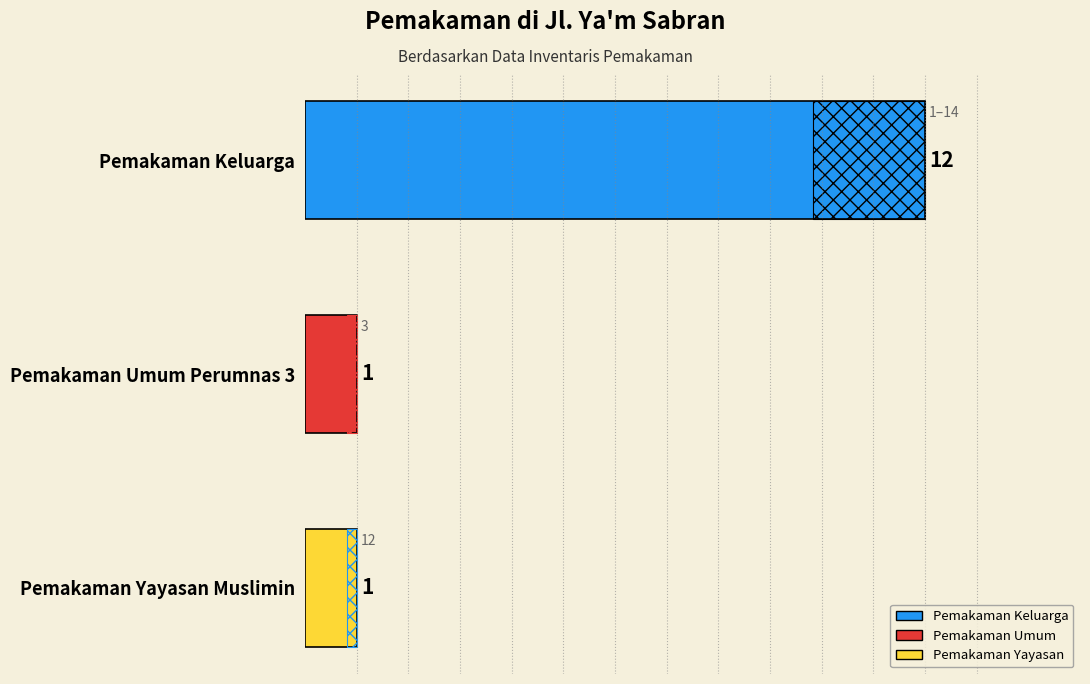

Are the bars horizontal?

Yes